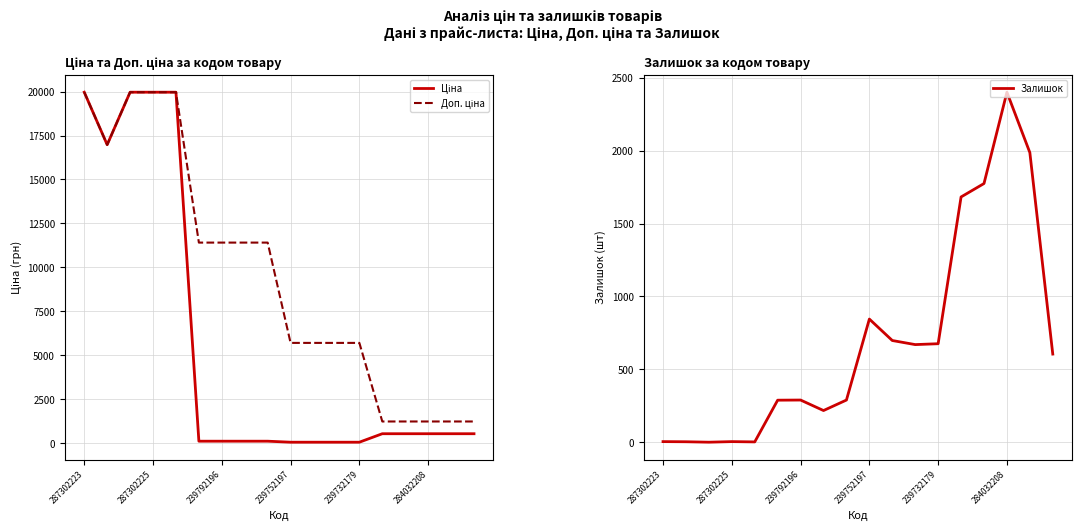

What is the value of the Доп. ціна point at the 6th from the left?

11410.0